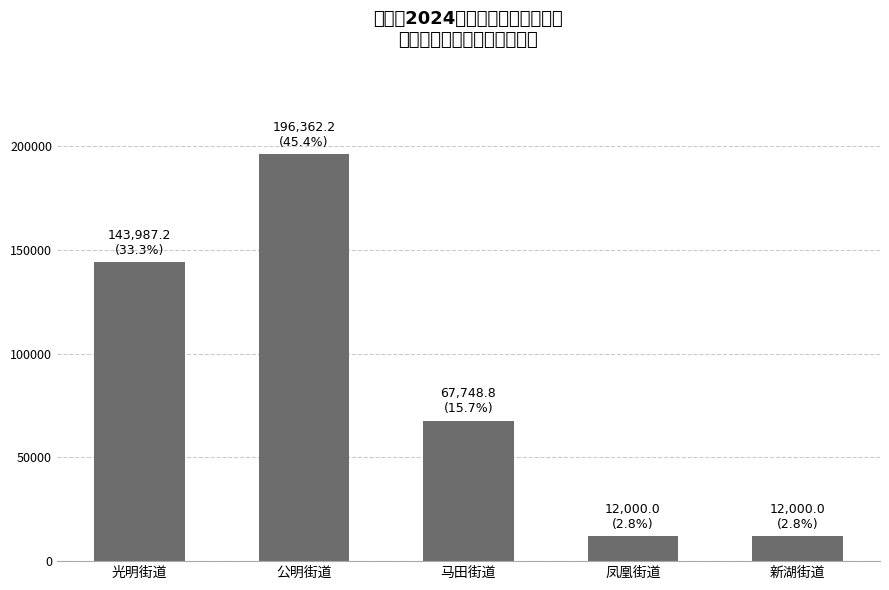

What is the change in value from 马田街道 to 凤凰街道?

-55748.8